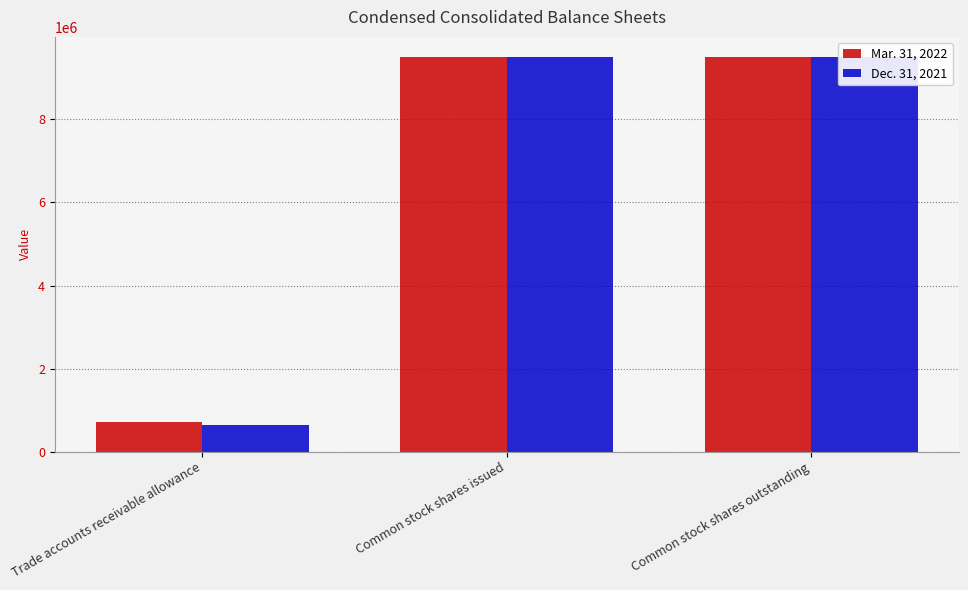

Which category has the lowest value in the Mar. 31, 2022 series?

Trade accounts receivable allowance